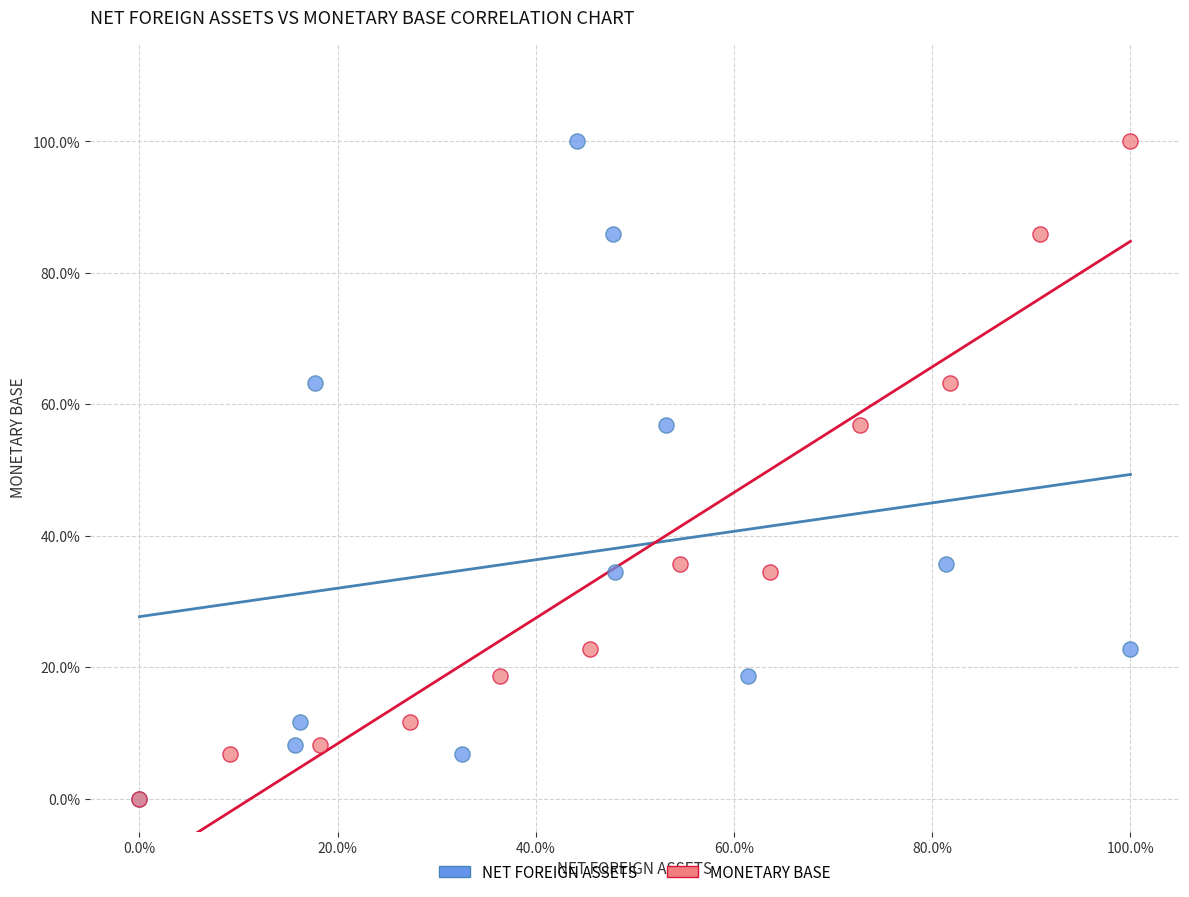

What are all the series names shown in the legend?

NET FOREIGN ASSETS, MONETARY BASE